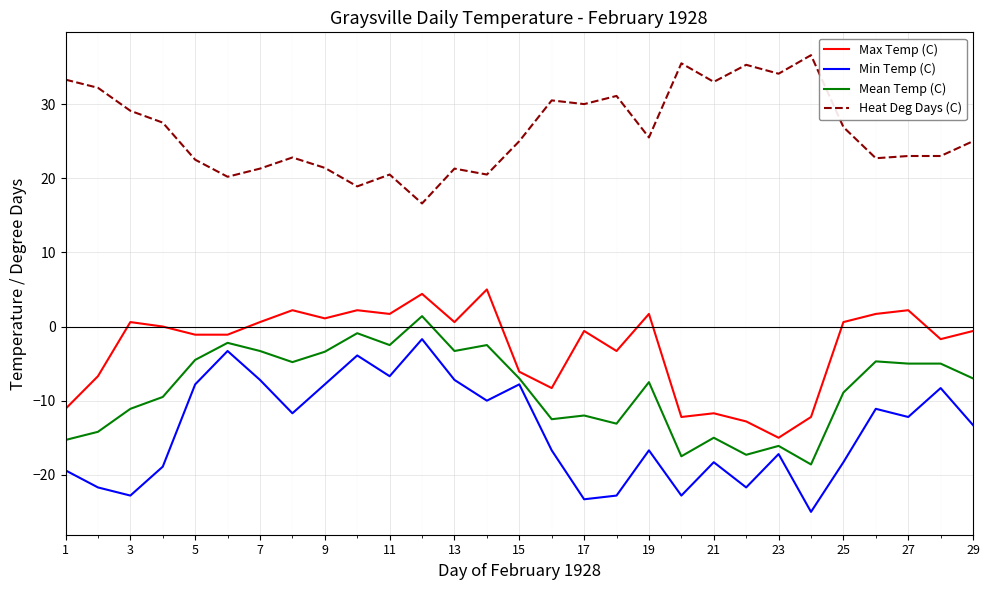

What is the average value of the Min Temp (C) series?

-14.0